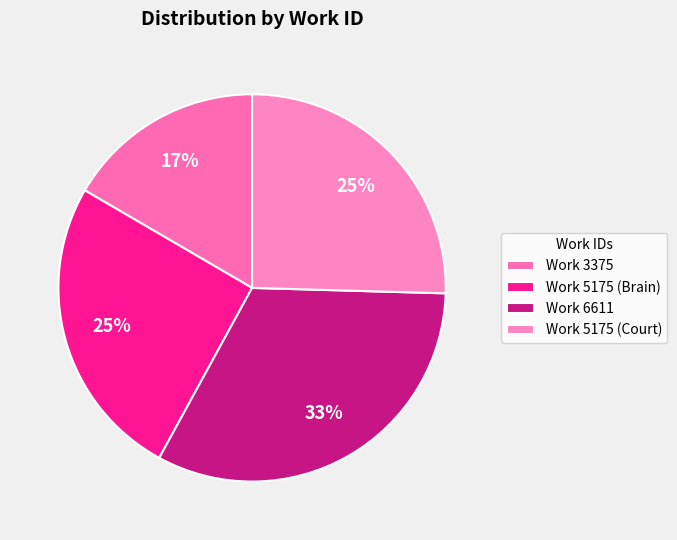

To the nearest percent, what portion does Work 3375 represent?

17%